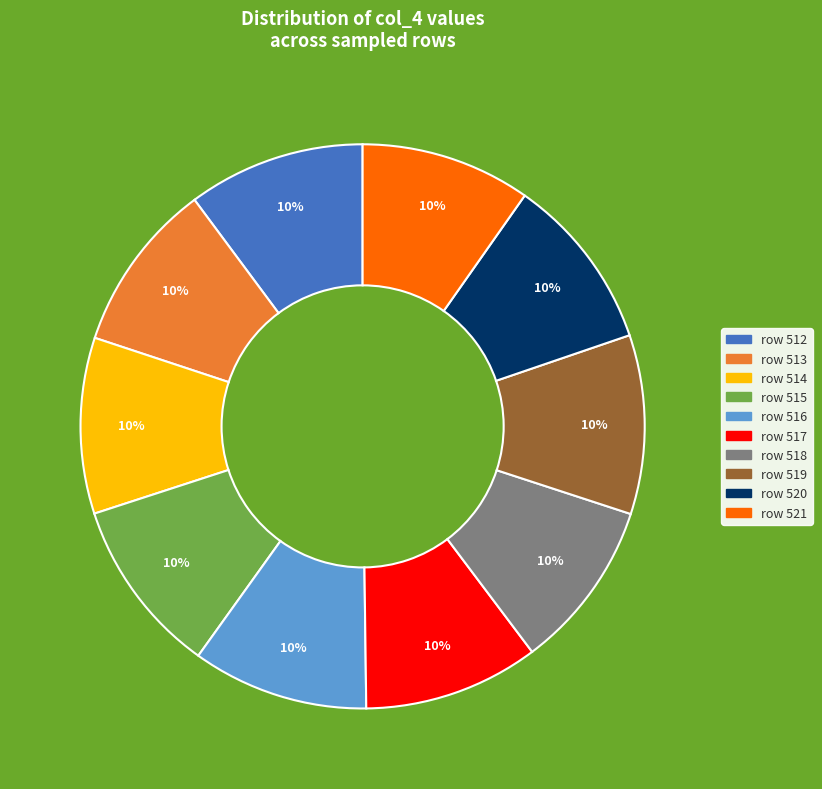

How many slices are in this pie chart?

10